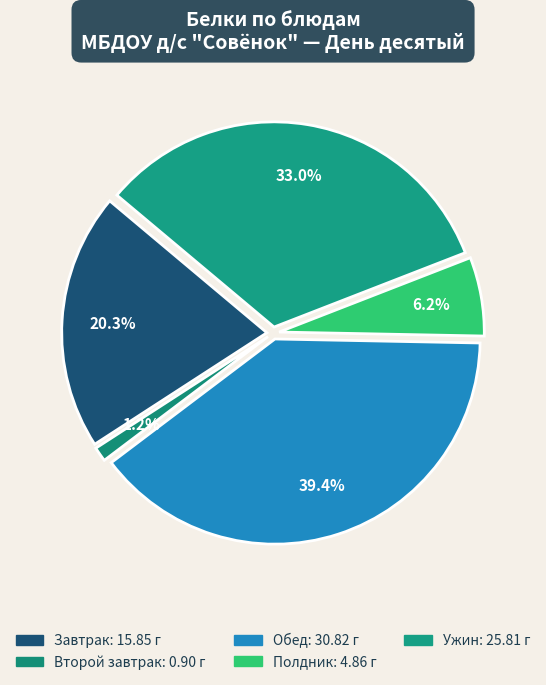

How many segments does this pie chart have?

5